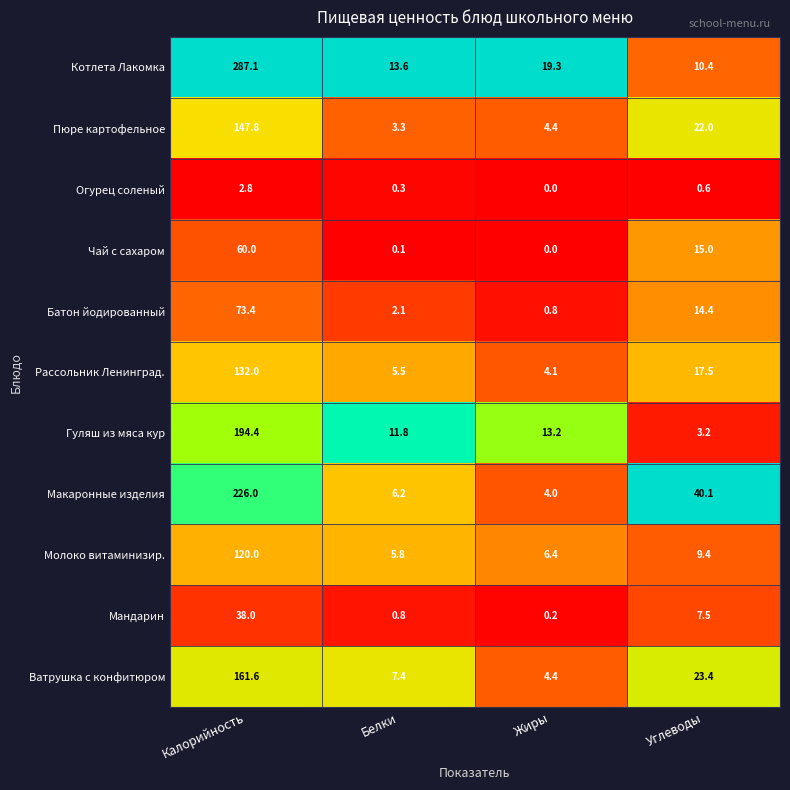

What is the total value across all series at Углеводы?

163.5